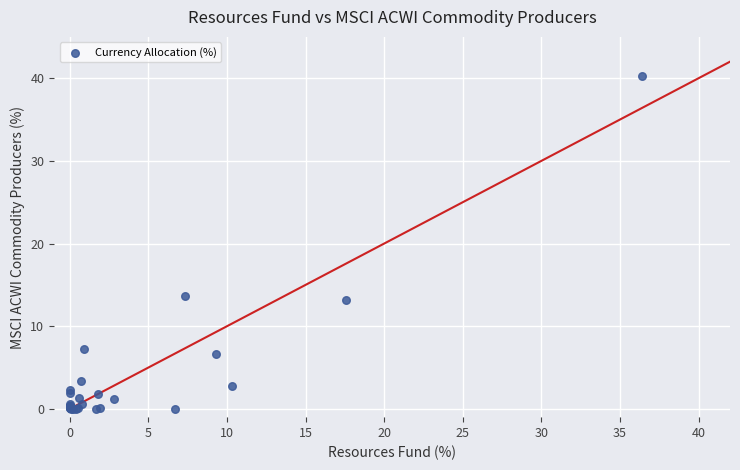

What Y value in the scatter plot is closest to 20?

13.7